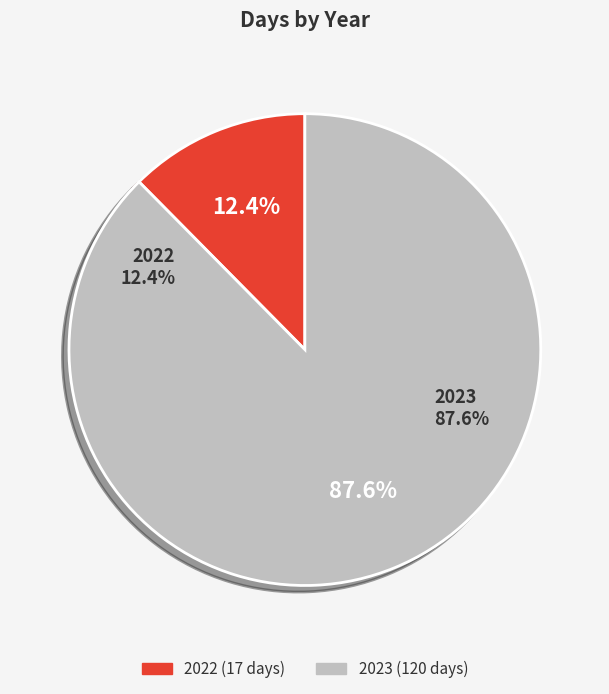

What is the change in value from 2022 to 2023?

+103